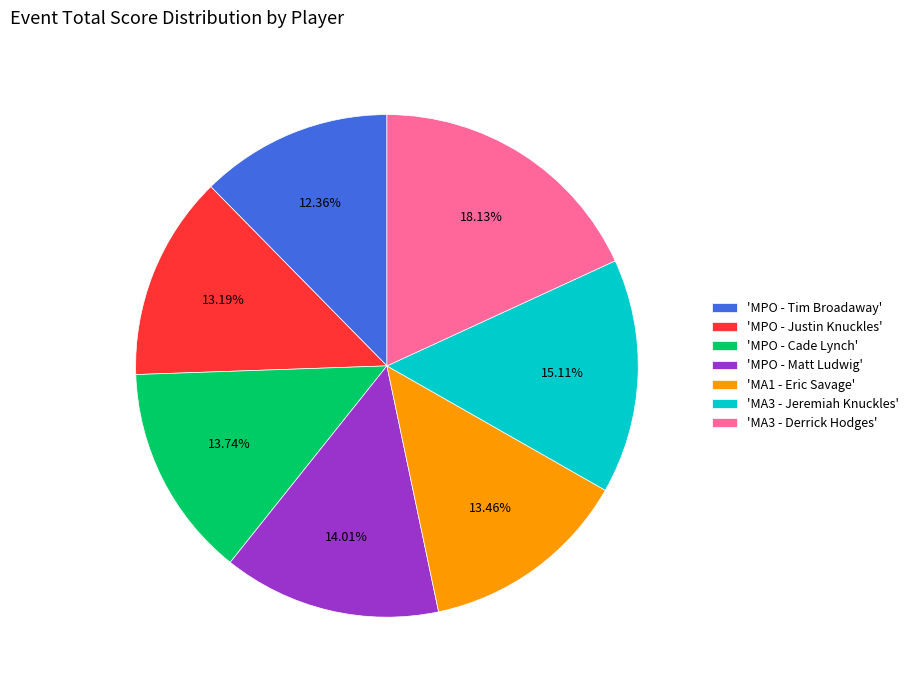

Approximately how many times larger is the value at 'MPO - Justin Knuckles' compared to 'MPO - Tim Broadaway'?

1.1